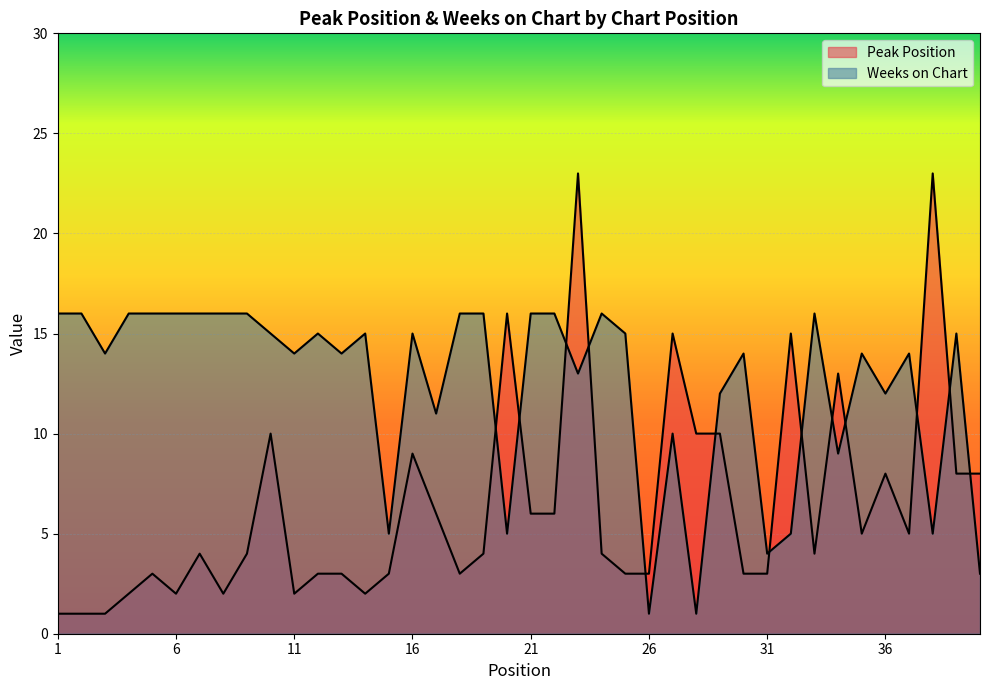

What is the smallest value displayed?

1